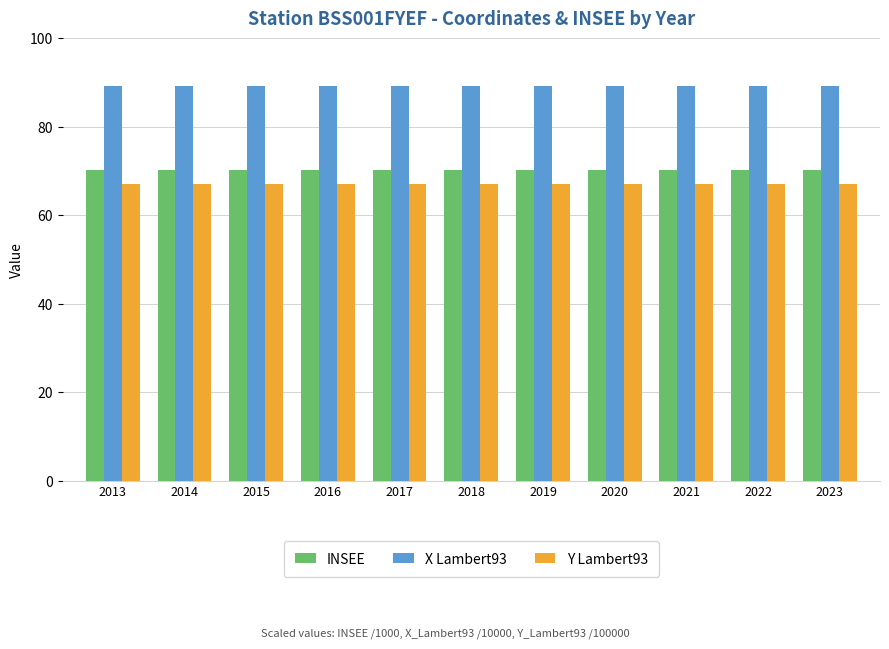

What are all the series names shown in the legend?

INSEE, X Lambert93, Y Lambert93